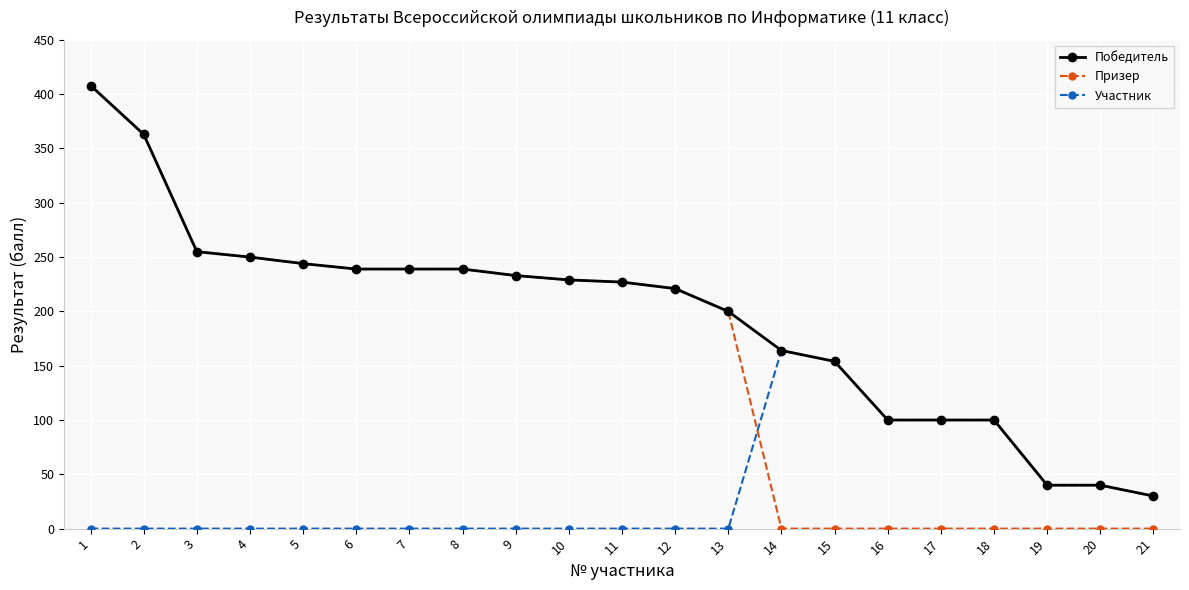

Reading left to right, extract all data points from this chart.

Победитель: 408	363	255	250	244	239	239	239	233	229	227	221	200	164	154	100	100	100	40	40	30
Призер: 408	363	255	250	244	239	239	239	233	229	227	221	200	0	0	0	0	0	0	0	0
Участник: 0	0	0	0	0	0	0	0	0	0	0	0	0	164	154	100	100	100	40	40	30